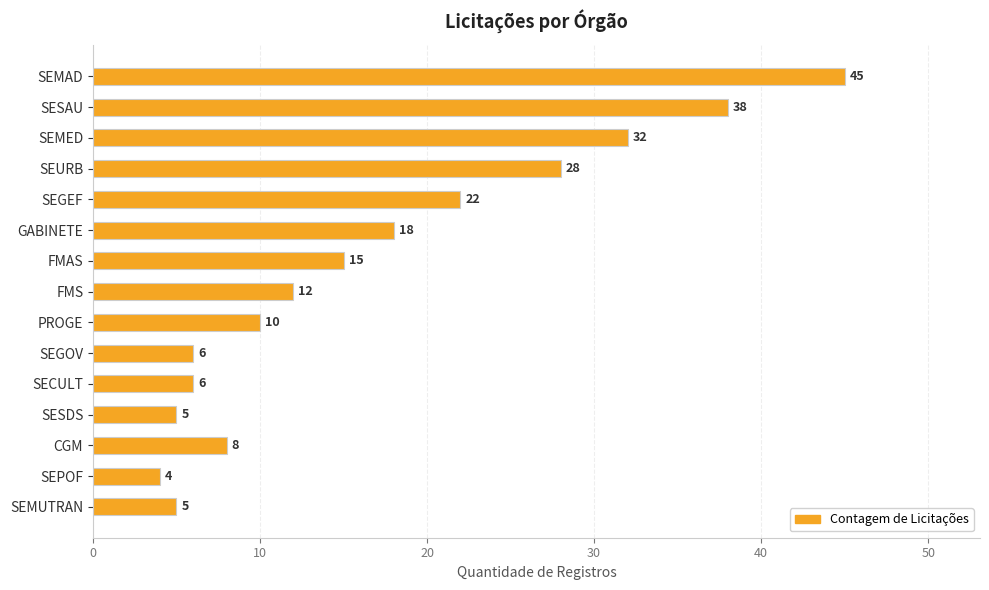

What is the approximate value at FMS, to the nearest 5?

10